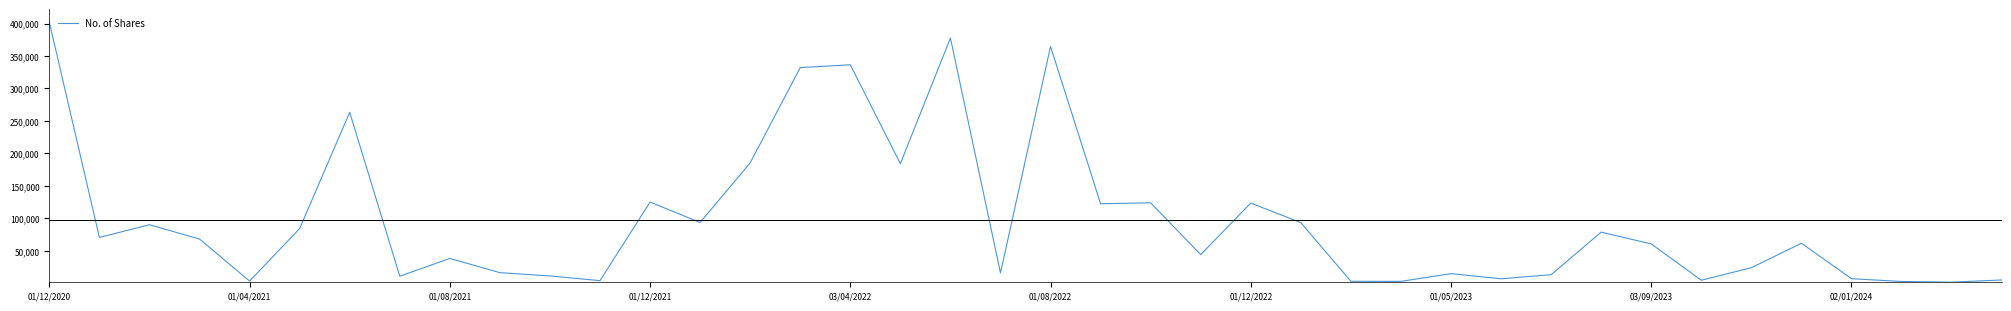

What is the sum of all values?

3870876